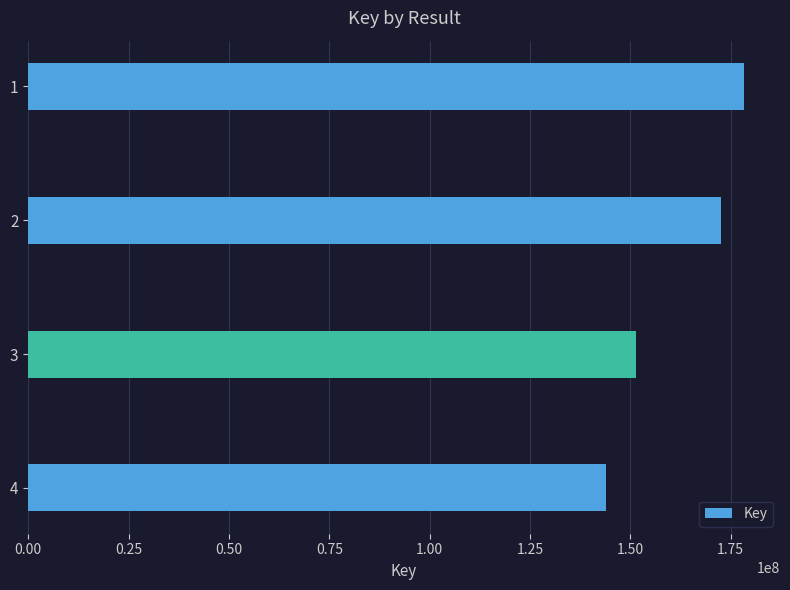

Reading bottom to top, what are all the values shown in this chart?

4=144030159	3=151379253	2=172498891	1=178350948